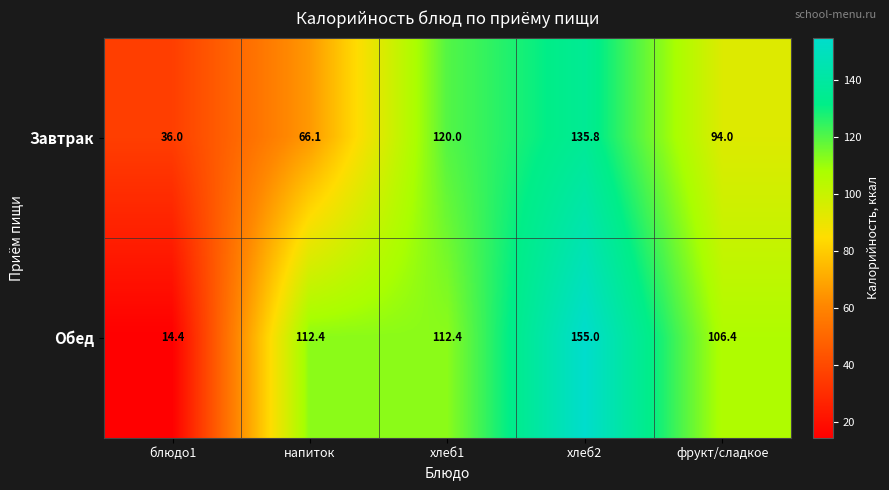

At which label does Завтрак first exceed 94?

хлеб1